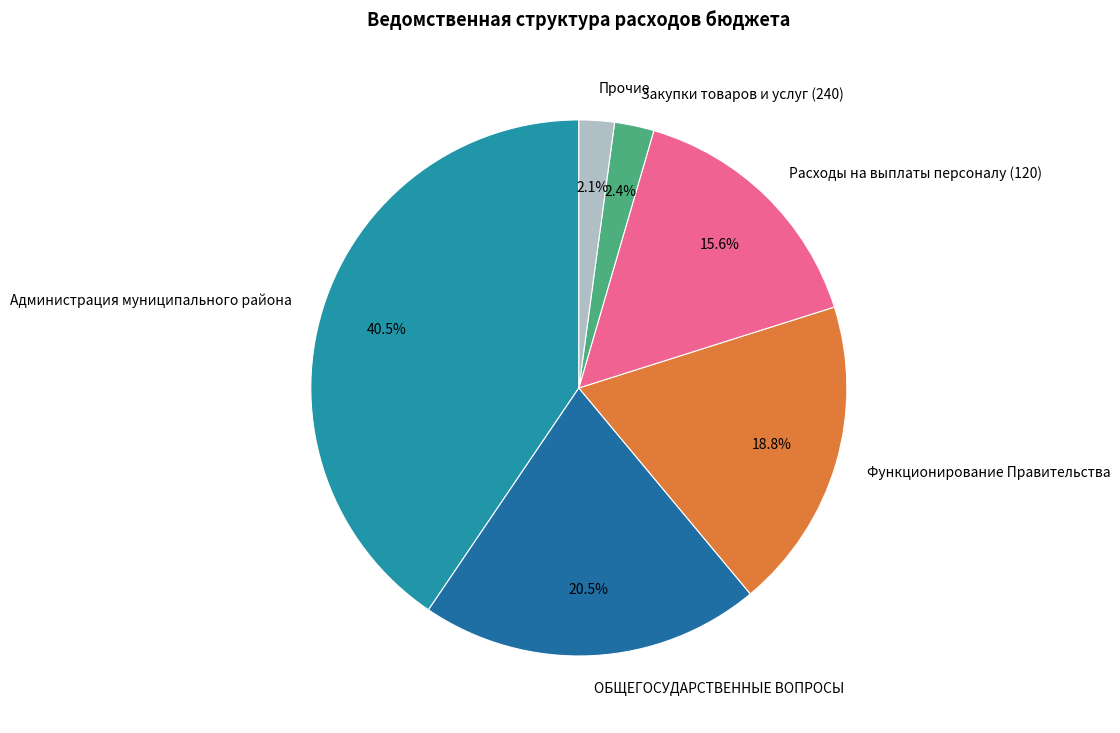

Which slice is the largest?

Администрация муниципального района